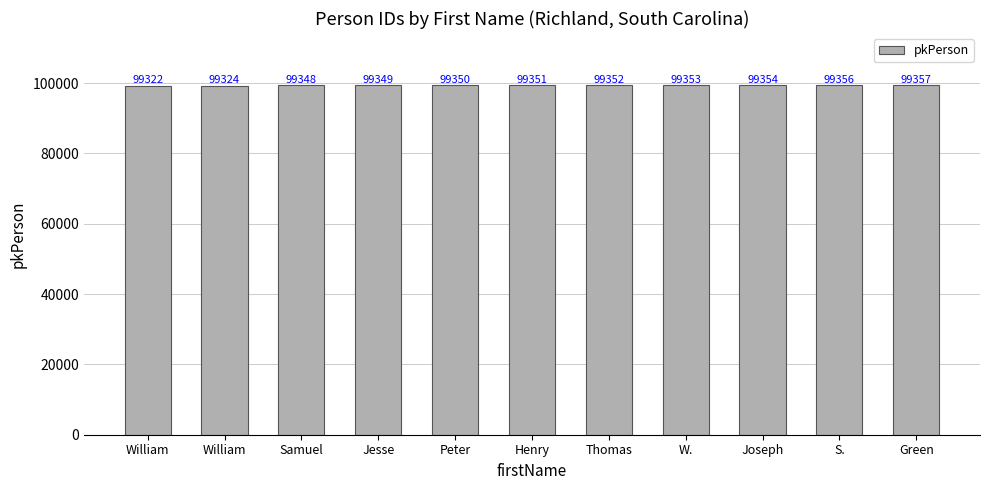

Count the number of categories in the chart.

11